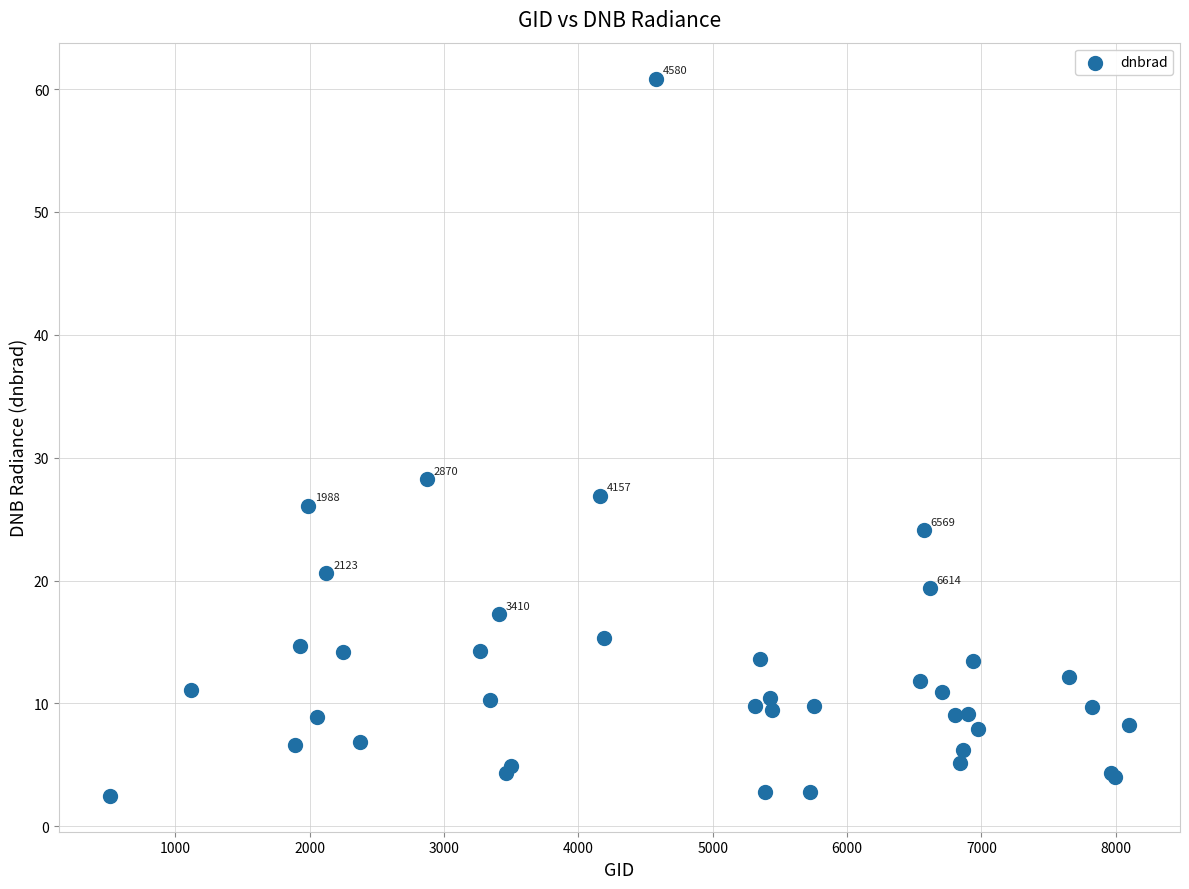

What Y value in the scatter plot is closest to 31?

28.2